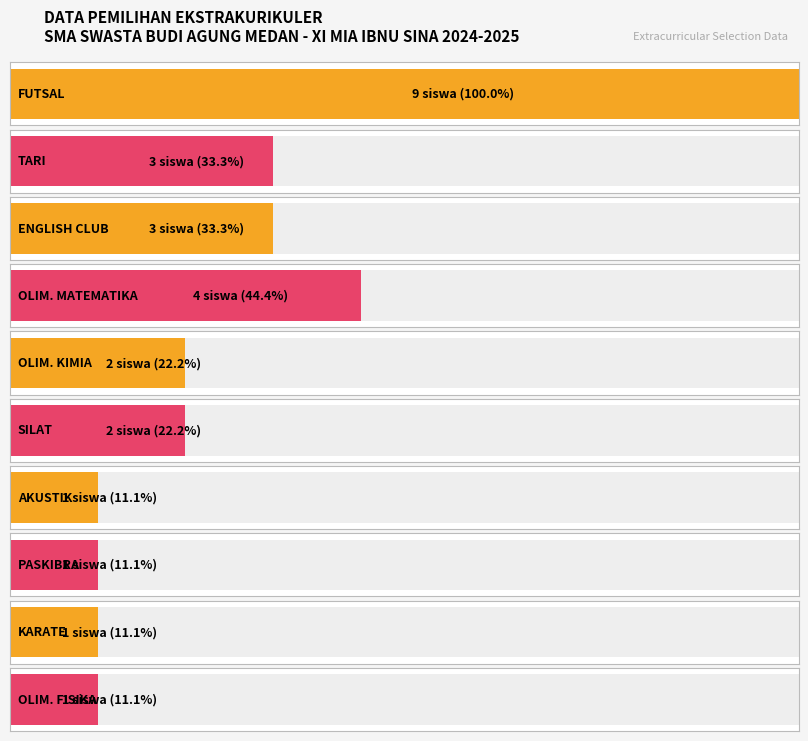

What is the difference between the maximum and second lowest values?

8